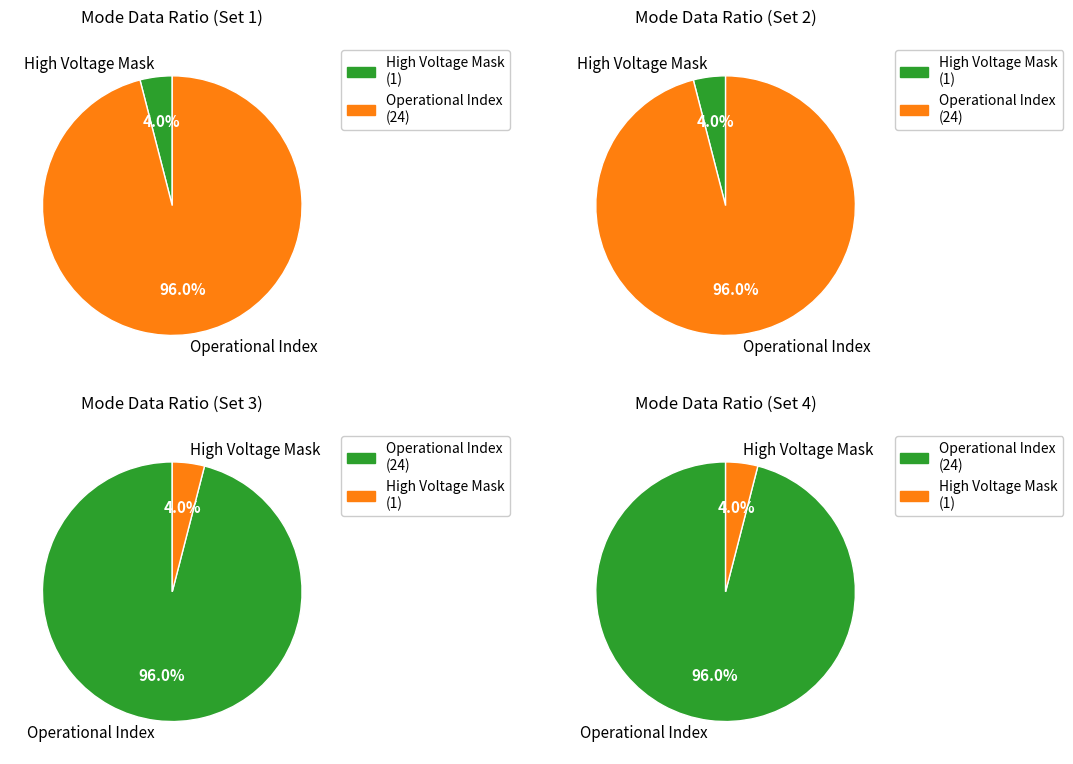

How many segments does this pie chart have?

8